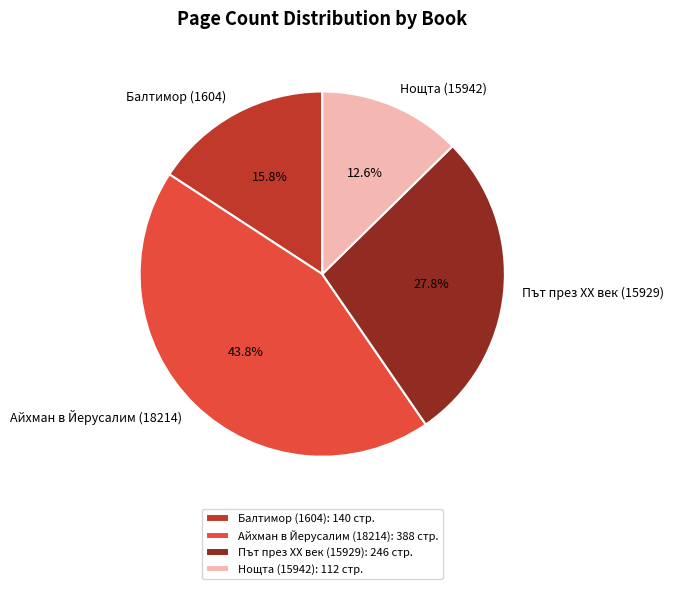

How many segments does this pie chart have?

4